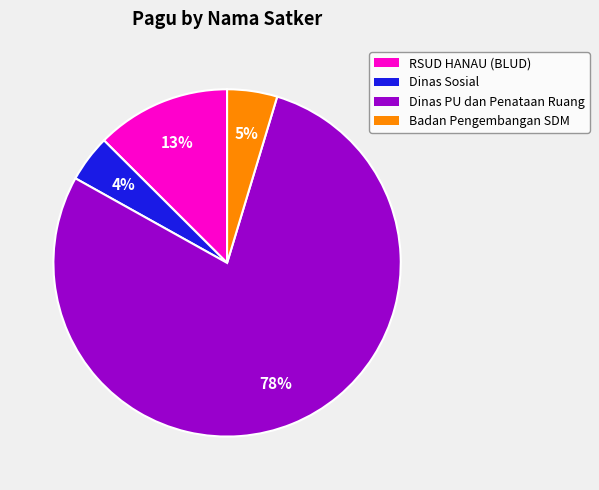

To the nearest percent, what percentage of the pie is Dinas Sosial?

4%